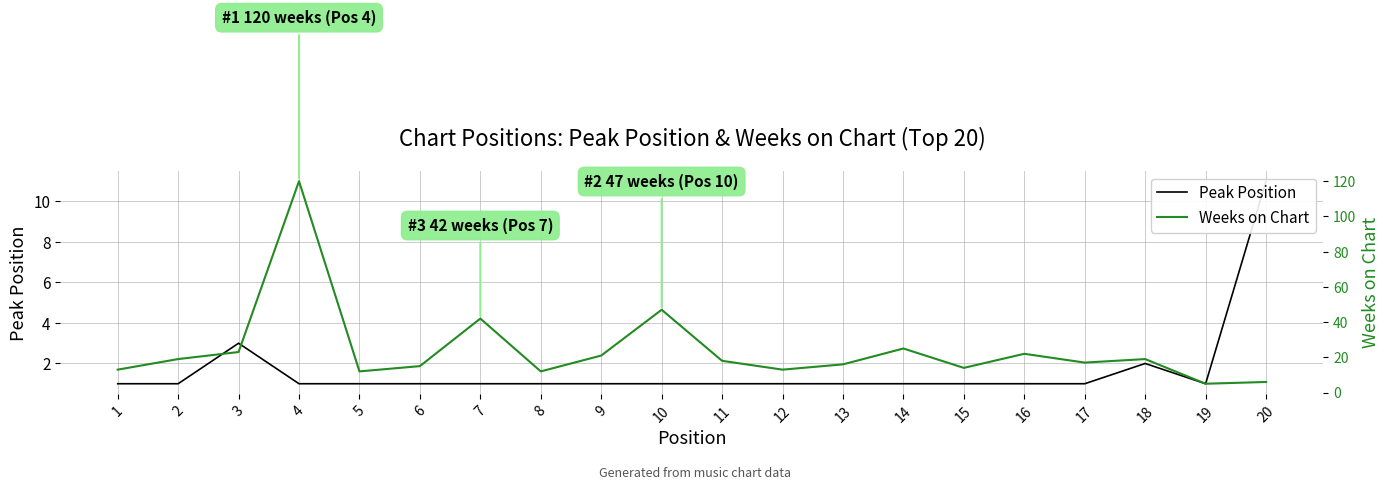

Reading right to left, what are all the values shown in this chart?

Peak Position: 11	1	2	1	1	1	1	1	1	1	1	1	1	1	1	1	1	3	1	1
Weeks on Chart: 6	5	19	17	22	14	25	16	13	18	47	21	12	42	15	12	120	23	19	13